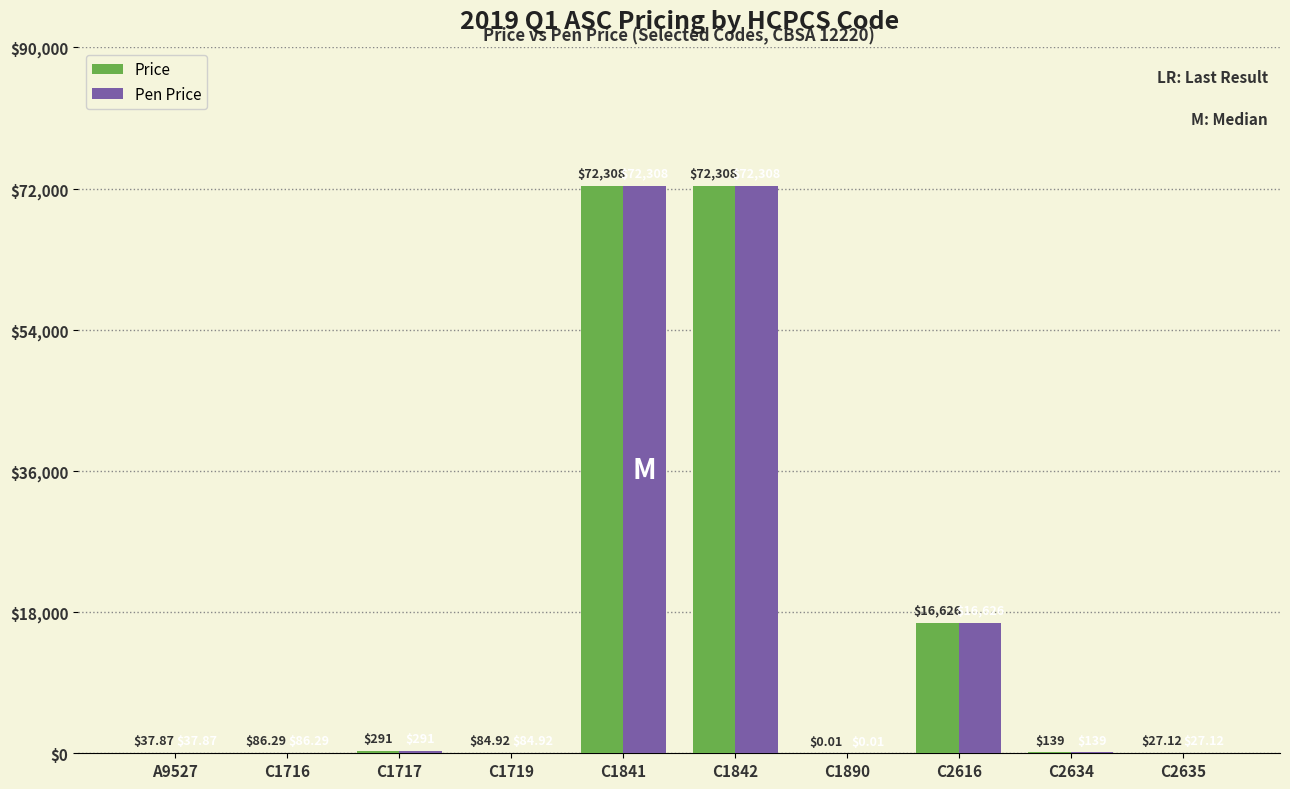

Is the value of Price at C2634 greater than the value of Pen Price at C2616?

No